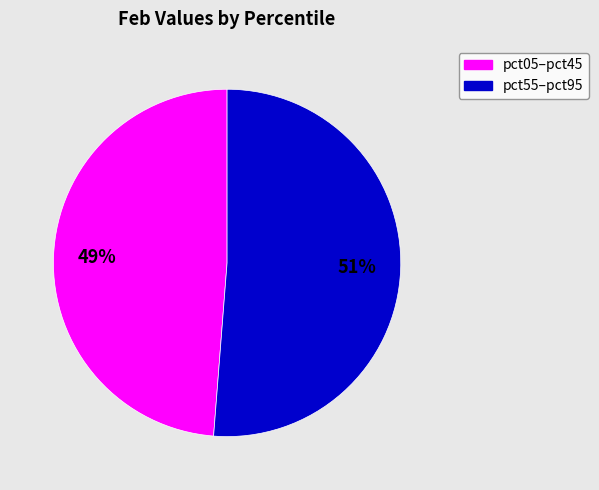

To the nearest percent, what is the difference between the largest and smallest slice percentages?

2%